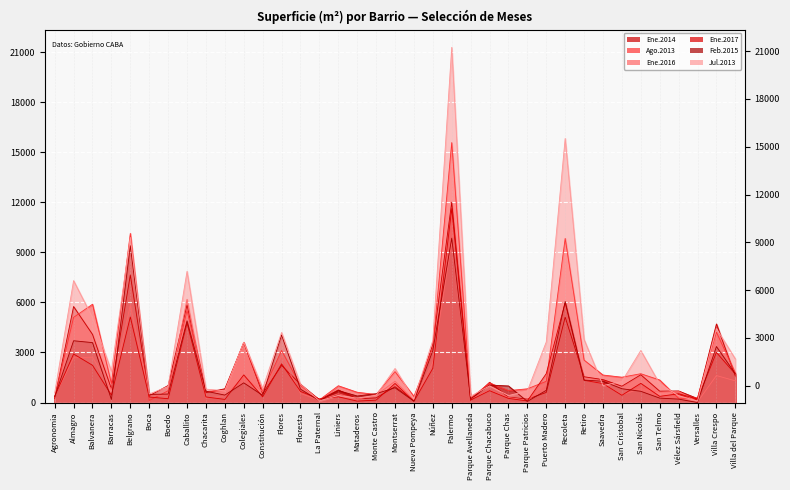

Reading right to left, what are all the values shown in this chart?

Ene.2014: Villa del Parque=1588.0	Villa Crespo=4711.0	Versalles=241.0	Vélez Sársfield=693.0	San Telmo=680.0	San Nicolás=1665.0	San Cristobal=979.0	Saavedra=1375.0	Retiro=1545.0	Recoleta=5120.0	Puerto Madero=605.0	Parque Patricios=203.0	Parque Chas=324.0	Parque Chacabuco=1213.0	Parque Avellaneda=132.0	Palermo=12011.0	Núñez=3479.0	Nueva Pompeya=117.0	Montserrat=950.0	Monte Castro=277.0	Mataderos=221.0	Liniers=754.0	La Paternal=161.0	Floresta=1094.0	Flores=2225.0	Constitución=525.0	Colegiales=3594.0	Coghlan=826.0	Chacarita=592.0	Caballito=5859.0	Boedo=1020.0	Boca=404.0	Belgrano=7646.0	Barracas=822.0	Balvanera=4086.0	Almagro=5756.0	Agronomia=241.0
Ago.2013: Villa del Parque=1781.0	Villa Crespo=4215.0	Versalles=278.0	Vélez Sársfield=247.0	San Telmo=1350.0	San Nicolás=1727.0	San Cristobal=1518.0	Saavedra=1649.0	Retiro=2545.0	Recoleta=9839.0	Puerto Madero=1272.0	Parque Patricios=822.0	Parque Chas=715.0	Parque Chacabuco=1177.0	Parque Avellaneda=260.0	Palermo=15584.0	Núñez=3281.0	Nueva Pompeya=367.0	Montserrat=1853.0	Monte Castro=482.0	Mataderos=616.0	Liniers=1005.0	La Paternal=160.0	Floresta=1022.0	Flores=3121.0	Constitución=658.0	Colegiales=3610.0	Coghlan=719.0	Chacarita=666.0	Caballito=5526.0	Boedo=706.0	Boca=121.0	Belgrano=10140.0	Barracas=1135.0	Balvanera=5893.0	Almagro=5106.0	Agronomia=320.0
Ene.2016: Villa del Parque=1299.8	Villa Crespo=1617.0	Versalles=40.0	Vélez Sársfield=666.0	San Telmo=614.0	San Nicolás=828.2	San Cristobal=469.0	Saavedra=1127.0	Retiro=1353.8	Recoleta=5919.2	Puerto Madero=990.0	Parque Patricios=132.0	Parque Chas=302.1	Parque Chacabuco=728.0	Parque Avellaneda=210.0	Palermo=9608.4	Núñez=2405.0	Nueva Pompeya=134.0	Montserrat=1275.0	Monte Castro=444.0	Mataderos=193.0	Liniers=526.0	La Paternal=140.0	Floresta=546.0	Flores=2758.0	Constitución=660.0	Colegiales=1558.0	Coghlan=394.0	Chacarita=261.0	Caballito=6191.2	Boedo=392.0	Boca=462.0	Belgrano=5822.9	Barracas=755.0	Balvanera=2721.7	Almagro=2678.1	Agronomia=362.0
Ene.2017: Villa del Parque=1707.0	Villa Crespo=3003.0	Versalles=210.0	Vélez Sársfield=525.0	San Telmo=370.0	San Nicolás=1150.0	San Cristobal=435.0	Saavedra=1134.0	Retiro=1336.0	Recoleta=5986.4	Puerto Madero=1734.0	Parque Patricios=95.0	Parque Chas=248.0	Parque Chacabuco=710.0	Parque Avellaneda=149.0	Palermo=11629.1	Núñez=2050.6	Nueva Pompeya=71.0	Montserrat=1142.0	Monte Castro=143.0	Mataderos=85.0	Liniers=343.0	La Paternal=217.0	Floresta=666.0	Flores=2320.0	Constitución=342.0	Colegiales=1656.0	Coghlan=187.0	Chacarita=334.0	Caballito=4771.0	Boedo=228.0	Boca=330.0	Belgrano=5133.0	Barracas=444.0	Balvanera=2233.0	Almagro=2911.0	Agronomia=362.0
Feb.2015: Villa del Parque=1723.0	Villa Crespo=3357.0	Versalles=0.0	Vélez Sársfield=205.0	San Telmo=265.0	San Nicolás=673.0	San Cristobal=828.0	Saavedra=1276.0	Retiro=1346.0	Recoleta=6060.0	Puerto Madero=732.0	Parque Patricios=66.0	Parque Chas=994.0	Parque Chacabuco=1047.0	Parque Avellaneda=220.0	Palermo=9853.0	Núñez=3111.0	Nueva Pompeya=78.0	Montserrat=886.0	Monte Castro=529.0	Mataderos=391.0	Liniers=717.0	La Paternal=107.0	Floresta=805.0	Flores=4053.0	Constitución=431.0	Colegiales=1180.0	Coghlan=446.0	Chacarita=679.0	Caballito=4898.0	Boedo=509.0	Boca=486.0	Belgrano=9404.0	Barracas=185.0	Balvanera=3592.0	Almagro=3703.0	Agronomia=343.0
Jul.2013: Villa del Parque=2616.0	Villa Crespo=4431.0	Versalles=88.0	Vélez Sársfield=410.0	San Telmo=1109.0	San Nicolás=3120.0	San Cristobal=1268.0	Saavedra=1018.0	Retiro=3785.0	Recoleta=15832.0	Puerto Madero=3633.0	Parque Patricios=692.0	Parque Chas=419.0	Parque Chacabuco=997.0	Parque Avellaneda=381.0	Palermo=21294.0	Núñez=3728.0	Nueva Pompeya=202.0	Montserrat=2041.0	Monte Castro=435.0	Mataderos=266.0	Liniers=427.0	La Paternal=98.0	Floresta=1098.0	Flores=4200.0	Constitución=850.0	Colegiales=3615.0	Coghlan=705.0	Chacarita=805.0	Caballito=7867.0	Boedo=960.0	Boca=511.0	Belgrano=9897.0	Barracas=1877.0	Balvanera=5089.0	Almagro=7310.0	Agronomia=574.0